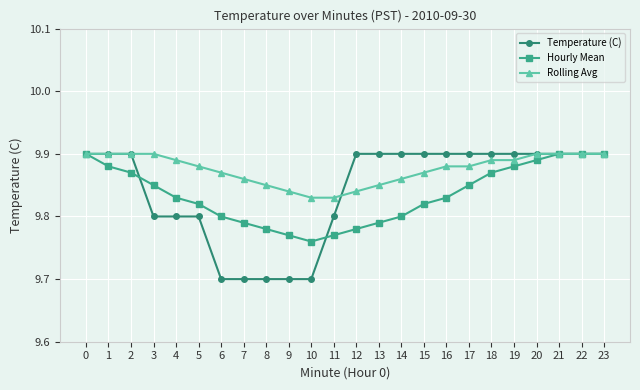

What is the minimum value shown in the chart?

9.7